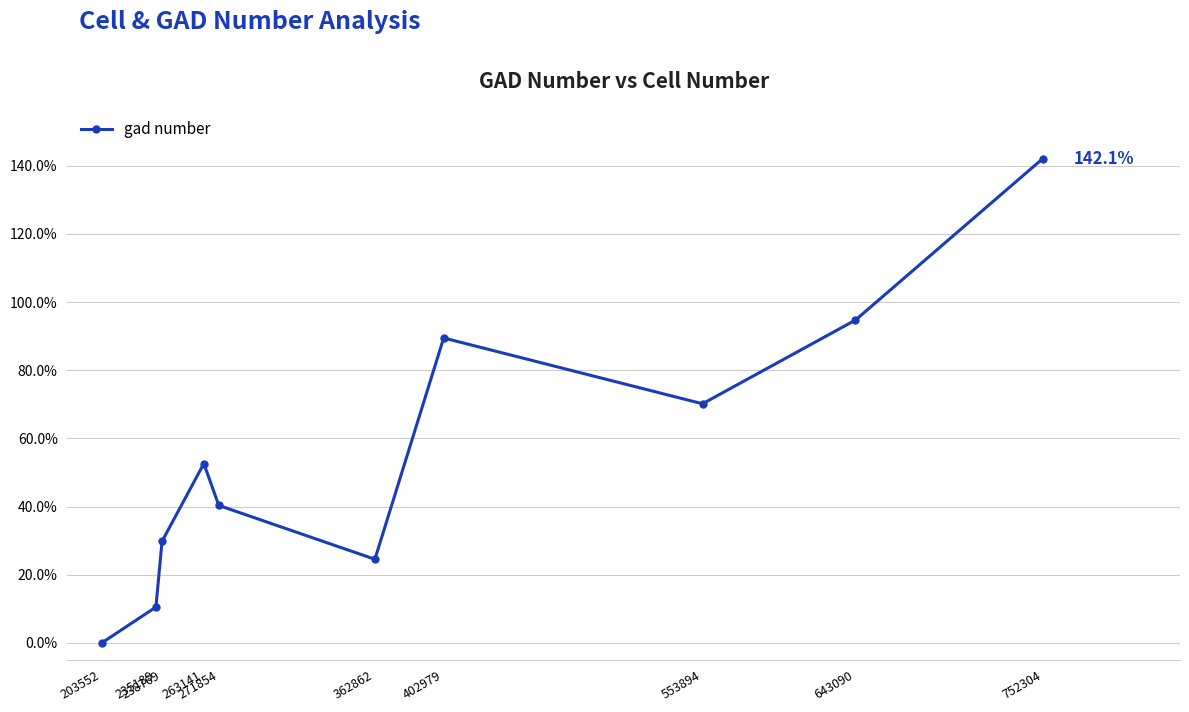

What is the difference between the second highest and second lowest values?

84.2